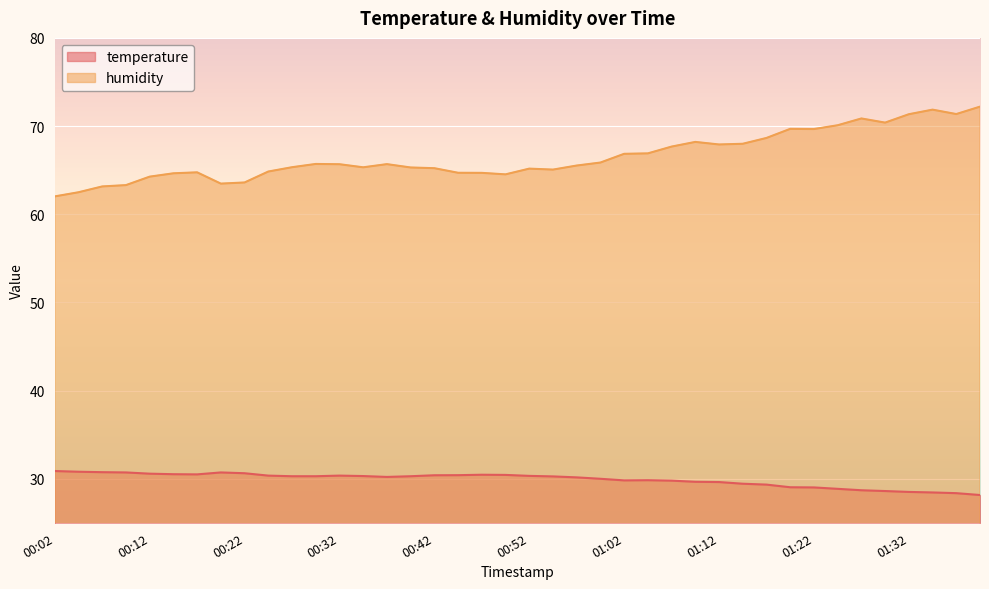

Where is the first local maximum for humidity?

00:17